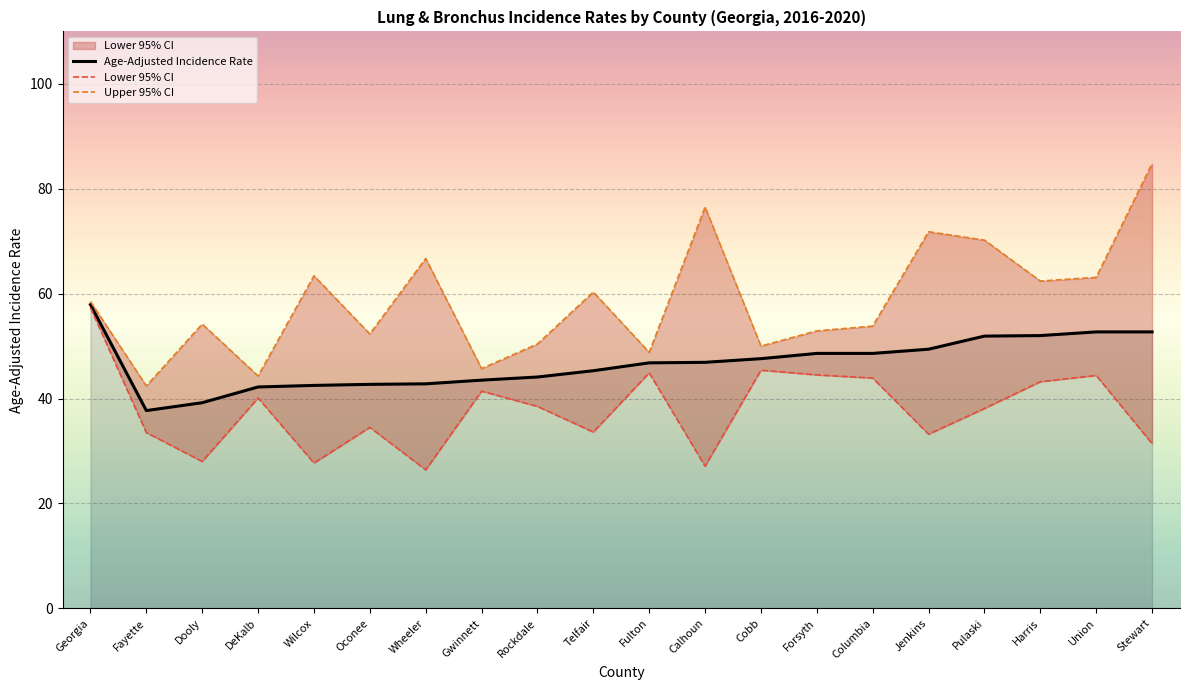

At Georgia, list the series in order from smallest to largest.

Lower 95% CI, Age-Adjusted Incidence Rate, Upper 95% CI